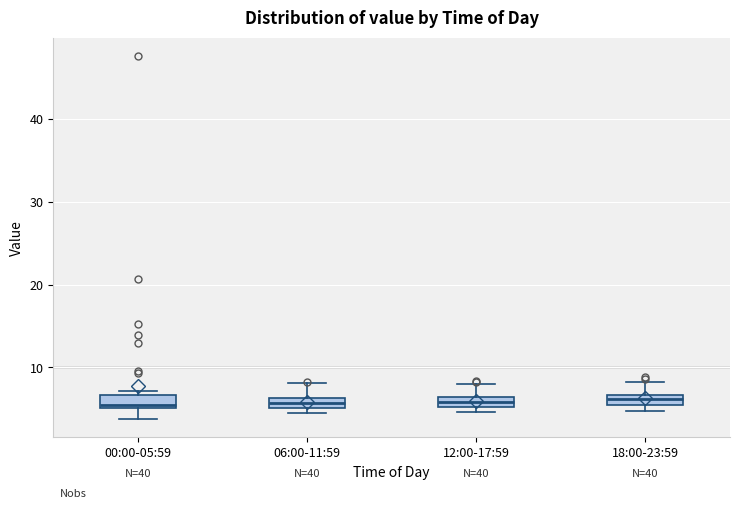

Where does the upper whisker of the box for 18:00-23:59 end on the y-axis? The values are not printed on the chart, so give them approximately, as read against the axis.

8